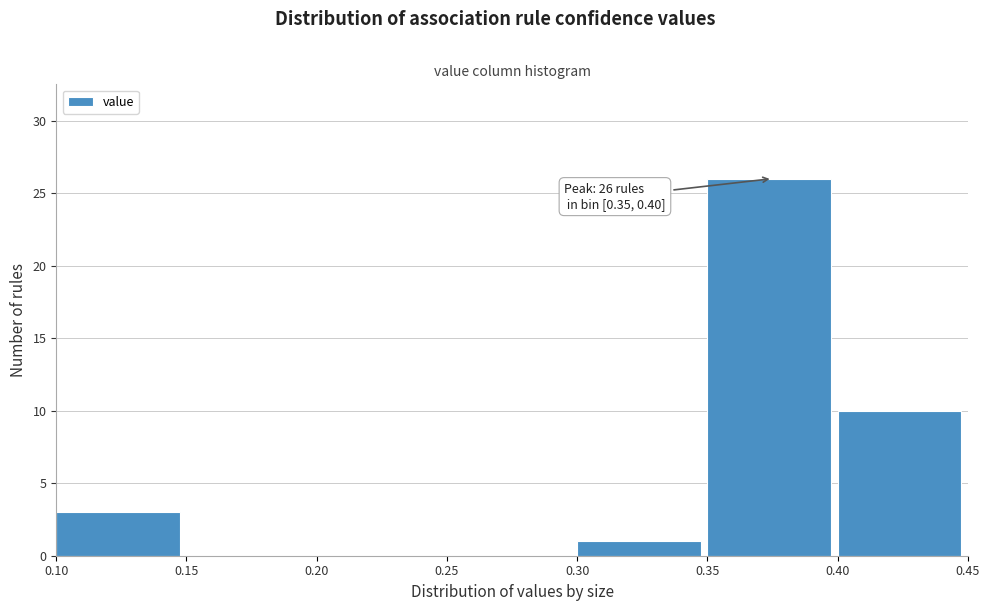

Over which range of the x-axis is the bar tallest?

0.35 to 0.40